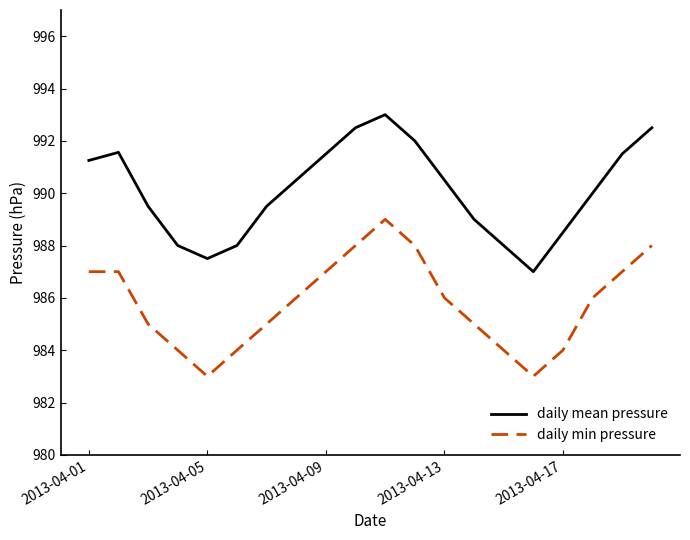

True or false: daily mean pressure and daily min pressure intersect in this chart.

False